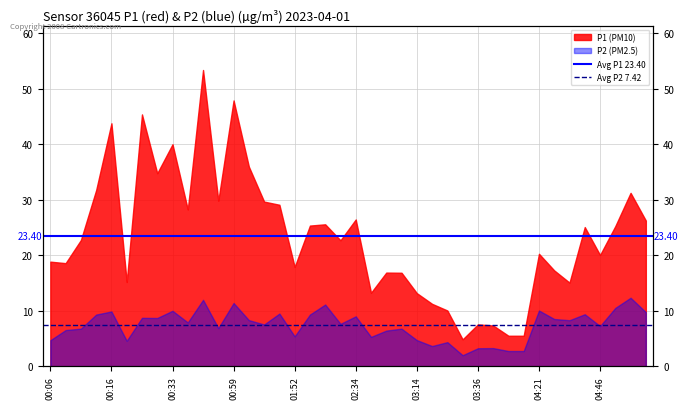

Is the value of Avg P1 23.40 at 00:16 greater than the value of Avg P2 7.42 at 00:06?

Yes